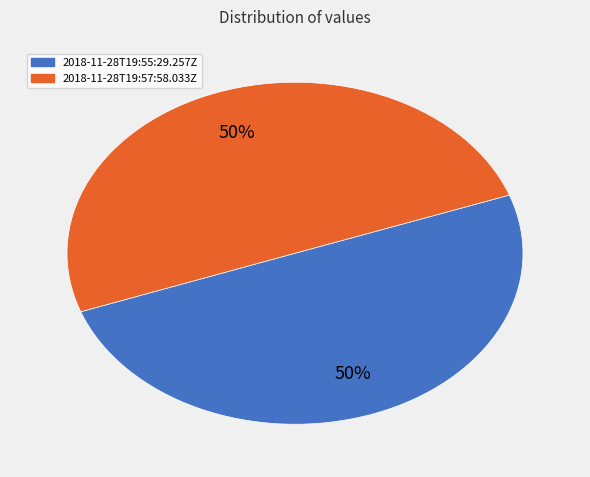

The 2018-11-28T19:57:58.033Z slice represents 50% of the pie. True or false?

True